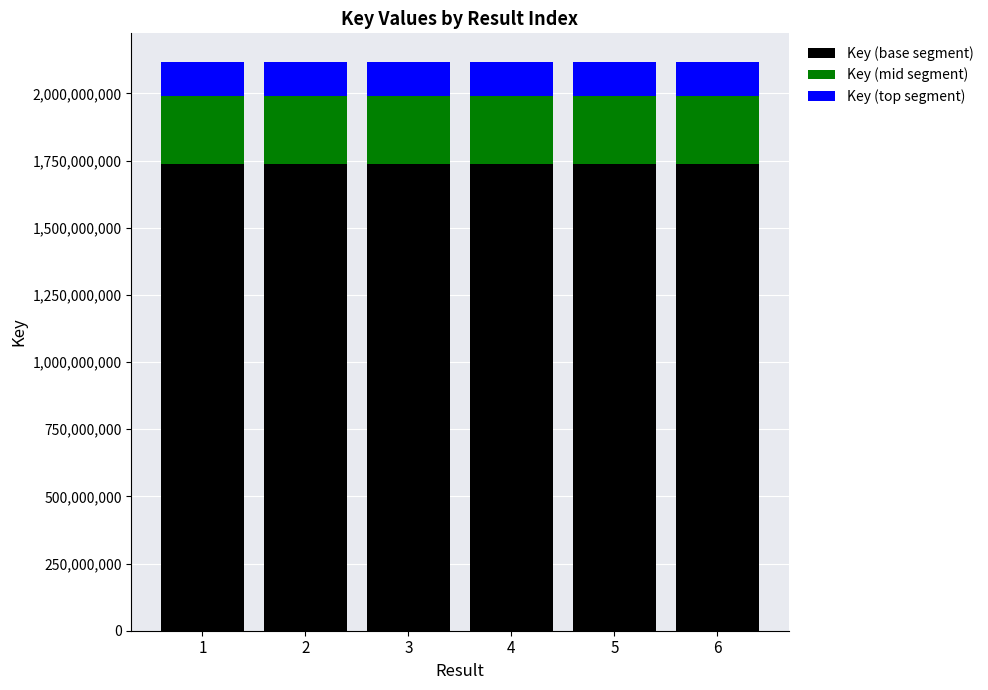

What is the minimum value for Key (base segment)?

1736675050.5